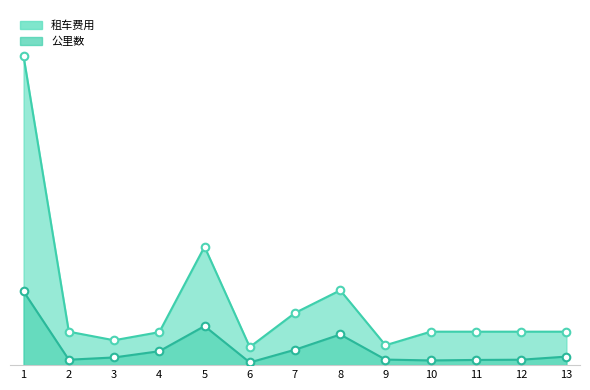

Approximately how many times larger is the value at 13 compared to 12?

1.0